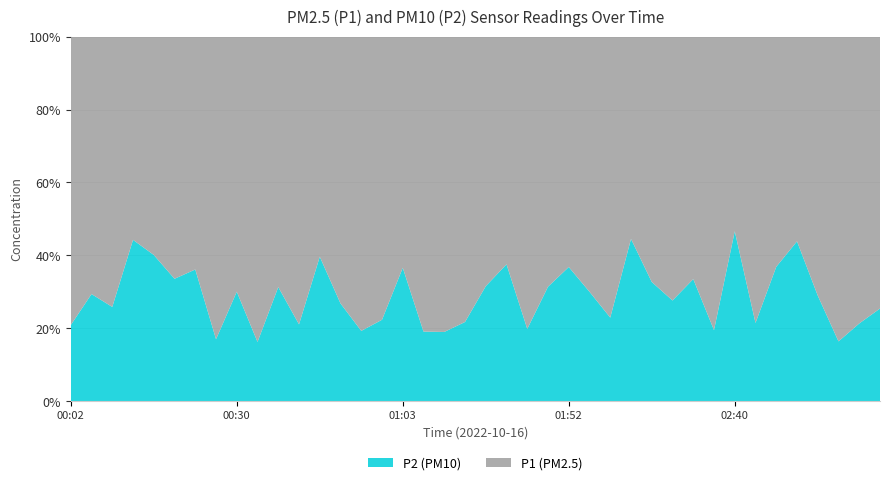

Reading right to left, list all the values displayed in this chart.

P1: 6.2	8.5	13.4	5.2	2.7	5.0	10.6	2.7	9.1	4.6	5.4	4.8	2.4	7.1	4.7	3.7	3.5	8.1	3.3	5.8	7.8	9.4	16.1	5.5	10.9	15.9	10.2	5.2	11.6	8.1	17.4	9.3	14.5	6.1	6.0	3.6	3.5	8.7	7.5	8.0
P2: 2.1	2.3	2.6	2.1	2.1	2.9	2.9	2.3	2.2	2.3	2.1	2.3	1.9	2.1	2.0	2.2	1.6	2.0	2.0	2.7	2.2	2.2	3.8	3.2	3.1	3.8	3.7	3.4	3.1	3.7	3.4	4.0	3.0	3.4	3.0	2.4	2.8	3.0	3.1	2.1